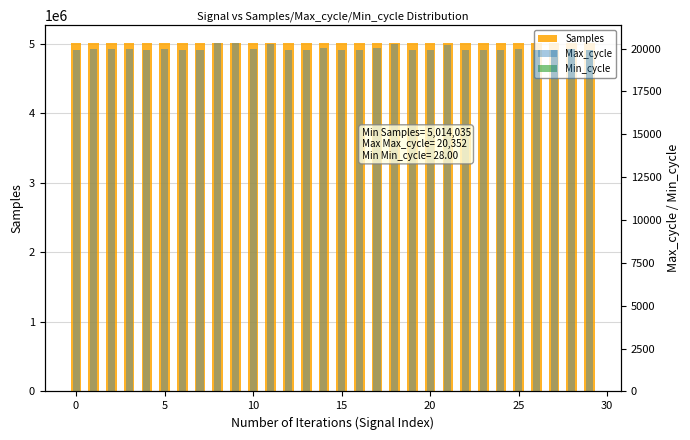

Which series has the largest total across all categories?

Samples